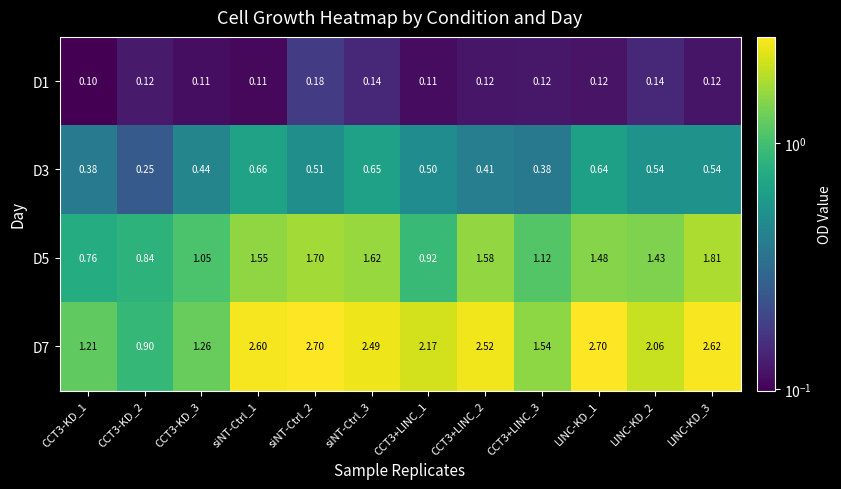

Is the value of D3 at CCT3-KD_1 greater than the value of D5 at CCT3+LINC_2?

No